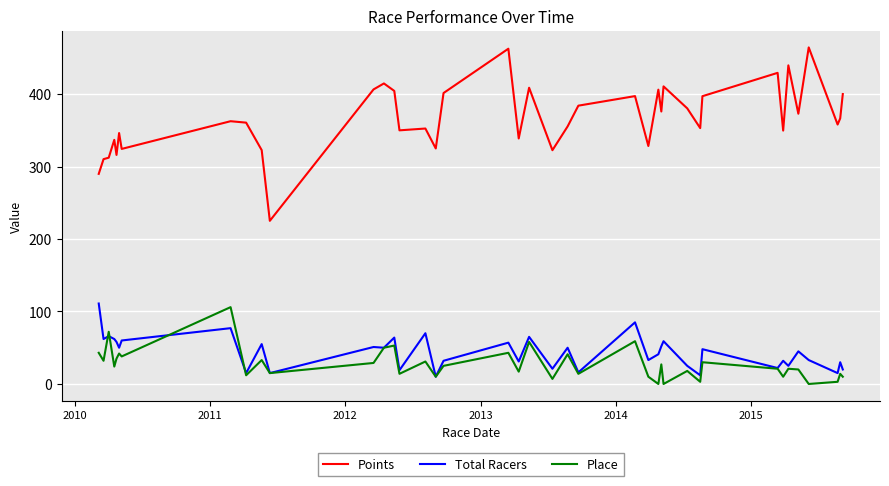

True or false: Points and Total Racers intersect in this chart.

False